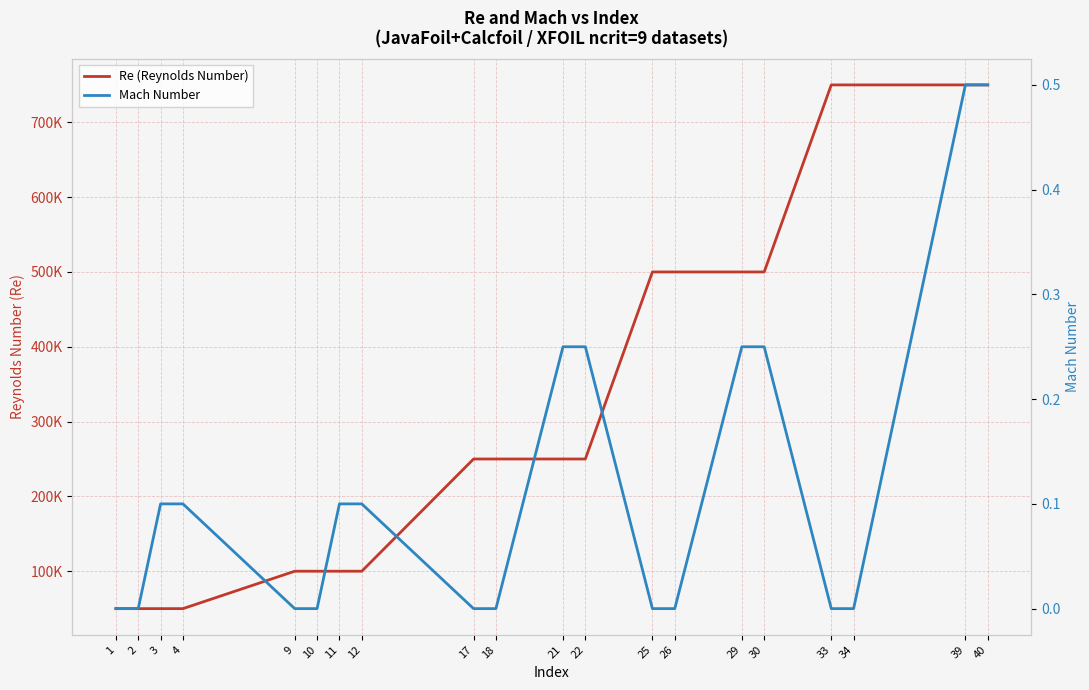

True or false: Re (Reynolds Number) and Mach Number cross at least once.

False